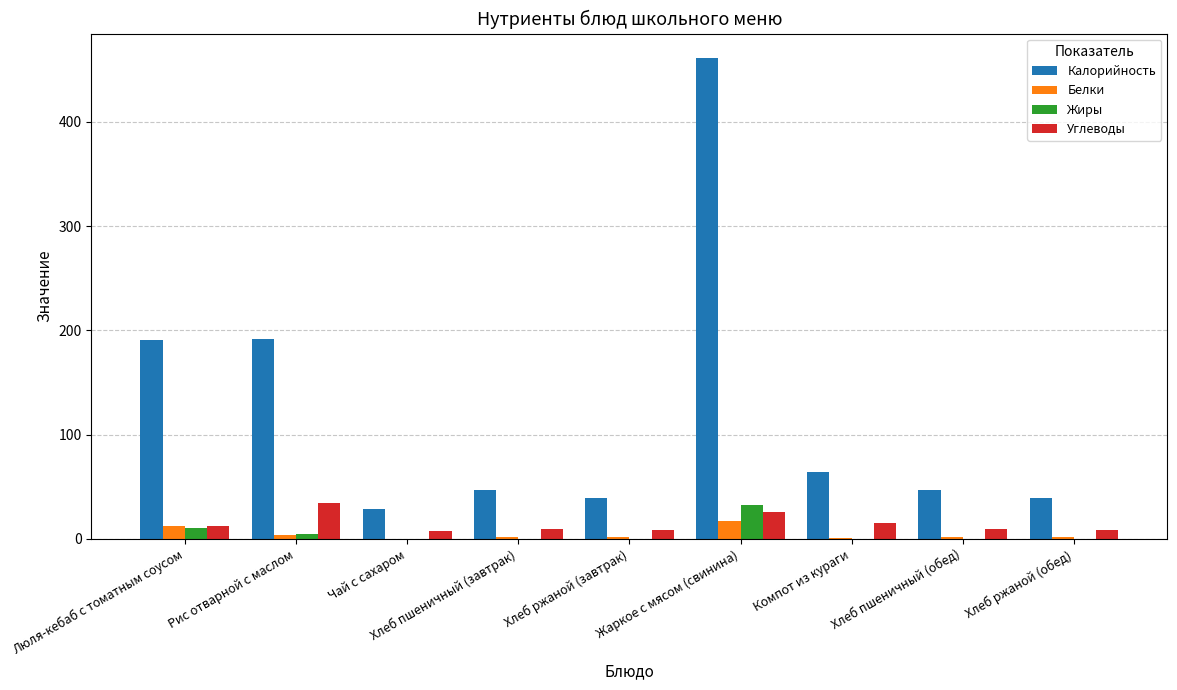

What is the maximum value for Углеводы?

33.9